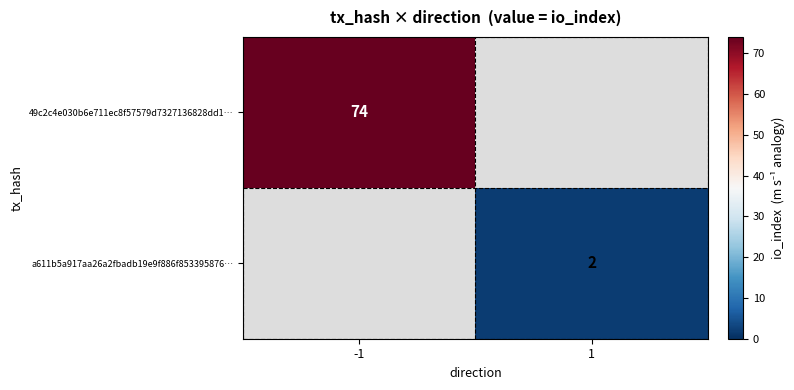

Is it true that 49c2c4e030b6e711ec8f57579d7327136828dd1… equals 74 at -1?

True